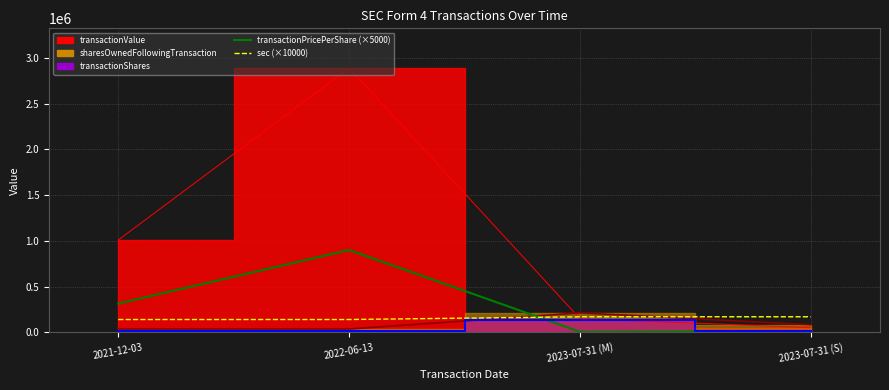

Which has a higher value, 2023-07-31 (M) or 2021-12-03?

2021-12-03